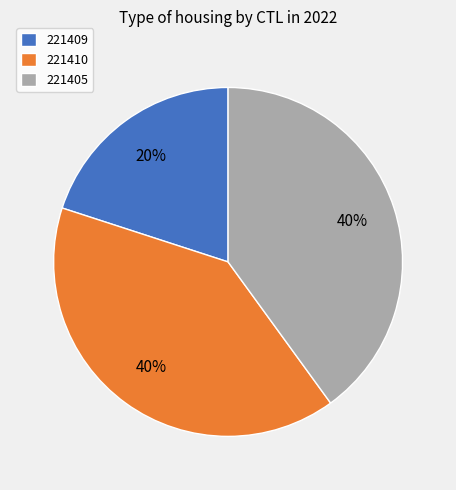

Which category has the smallest portion of the pie?

221409